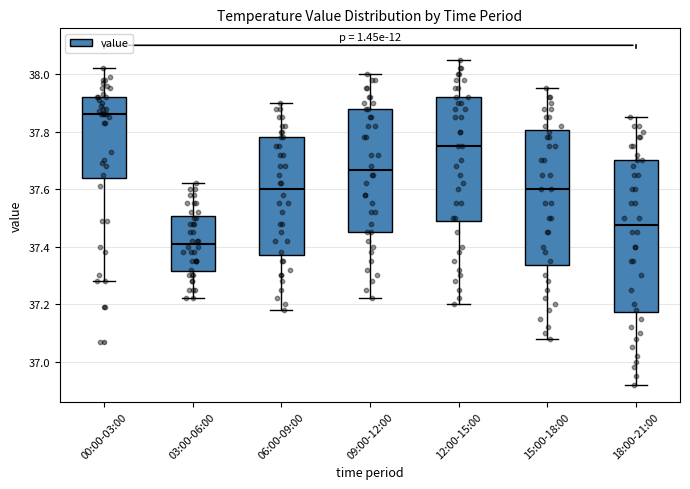

Which box is the tallest, from its lower edge to its upper edge?

18:00-21:00